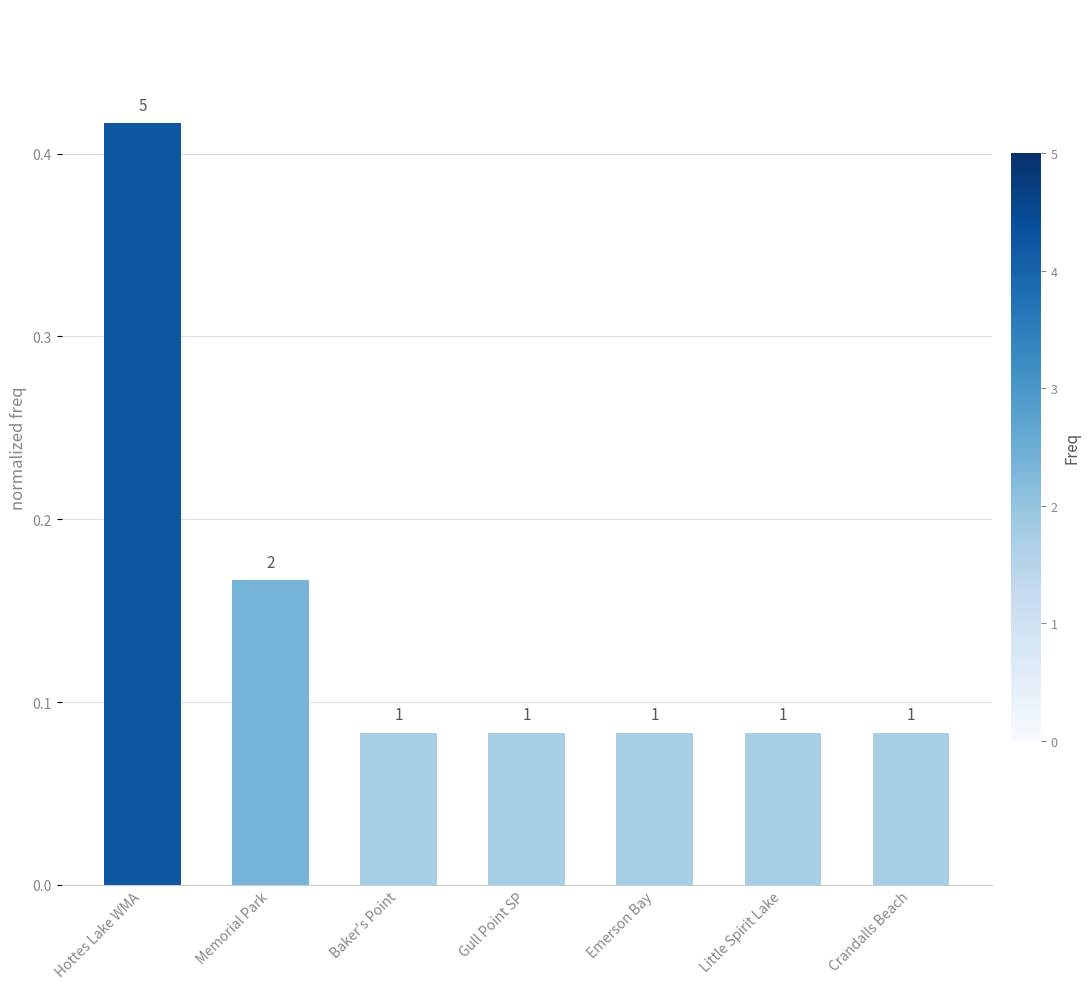

How many bars are there in total?

7